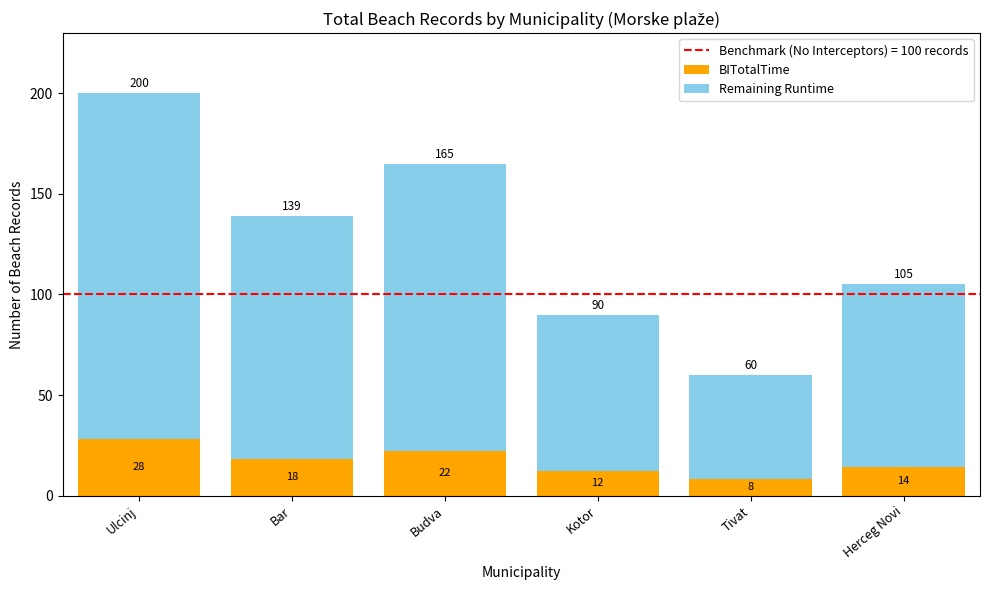

List the labels in order of BITotalTime value, smallest first.

Tivat, Kotor, Herceg Novi, Bar, Budva, Ulcinj